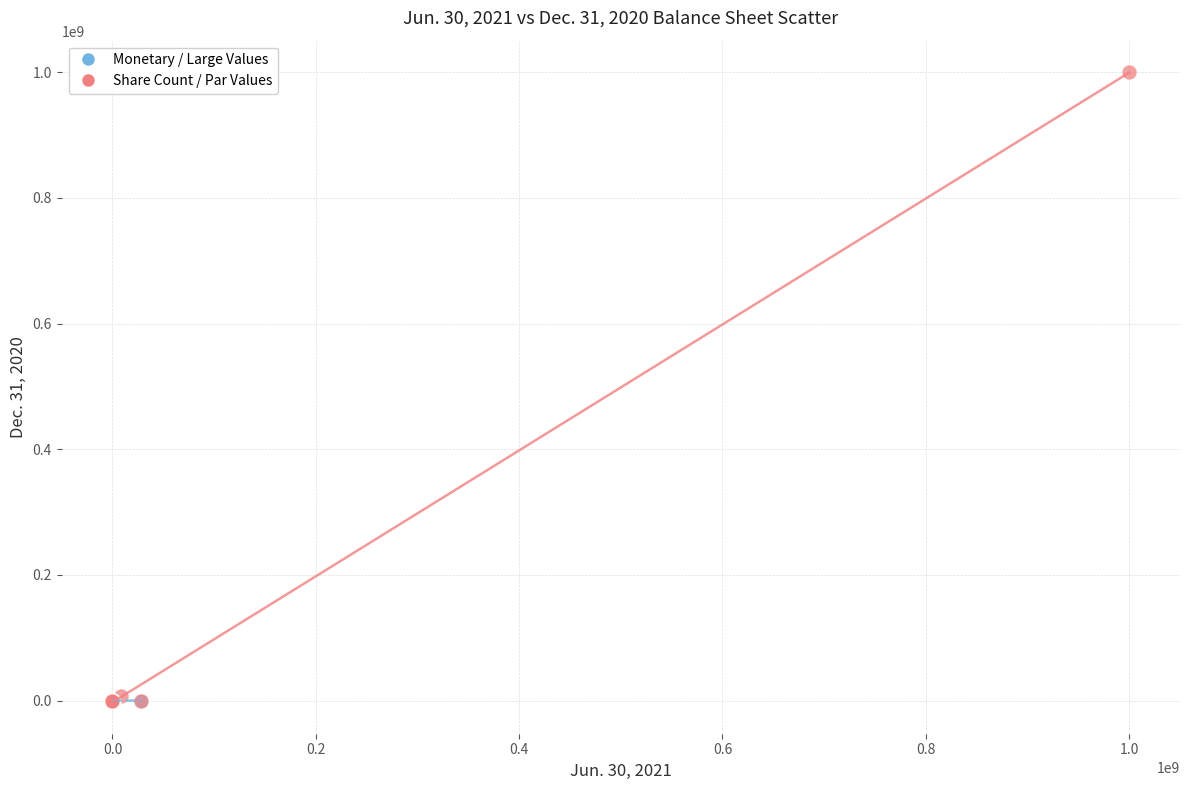

Which series has the largest Y range (max minus min)?

Share Count / Par Values